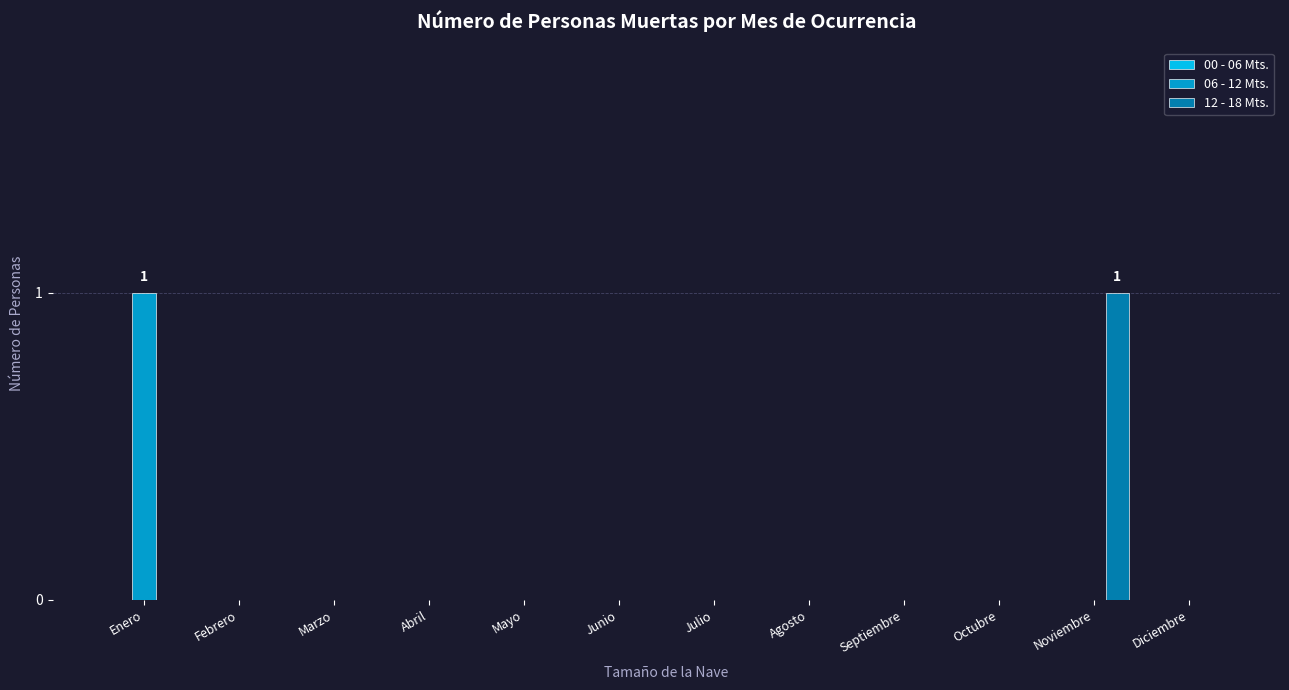

Between Febrero and Noviembre, which series saw the biggest shift?

12 - 18 Mts.